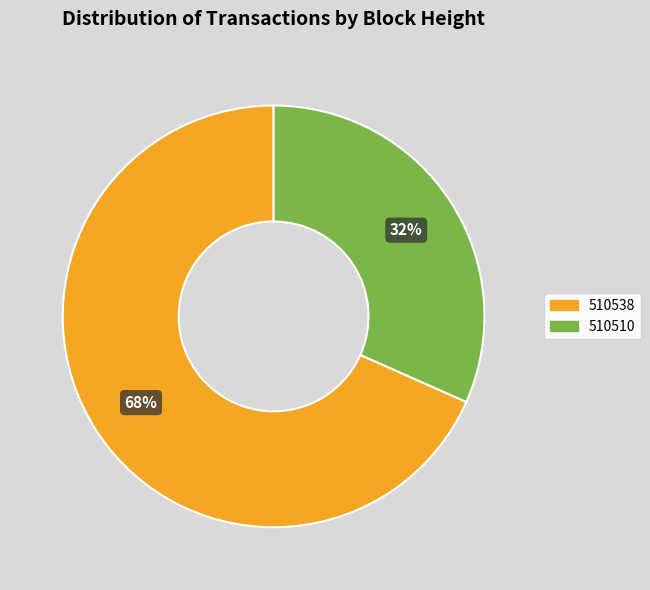

How many slices are in this pie chart?

2